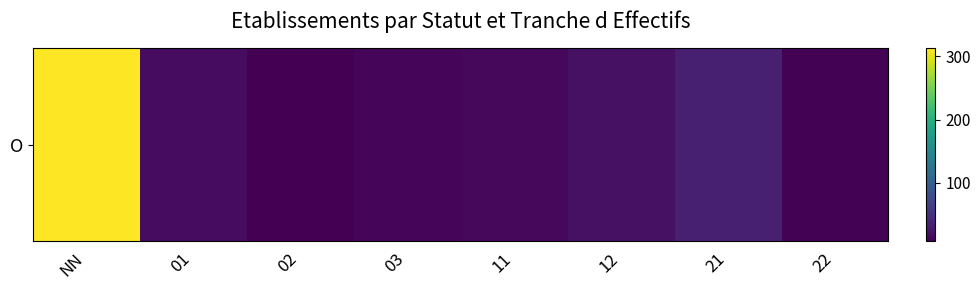

Reading right to left, list all the values displayed in this chart.

22=10	21=35	12=22	11=15	03=12	02=8	01=18	NN=312